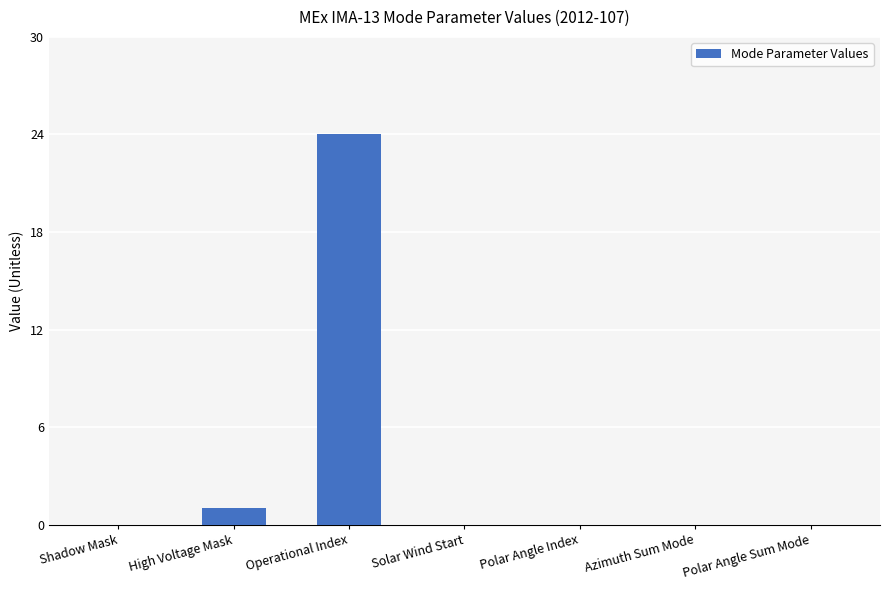

The chart shows a value of 0 at Polar Angle Index. True or false?

True